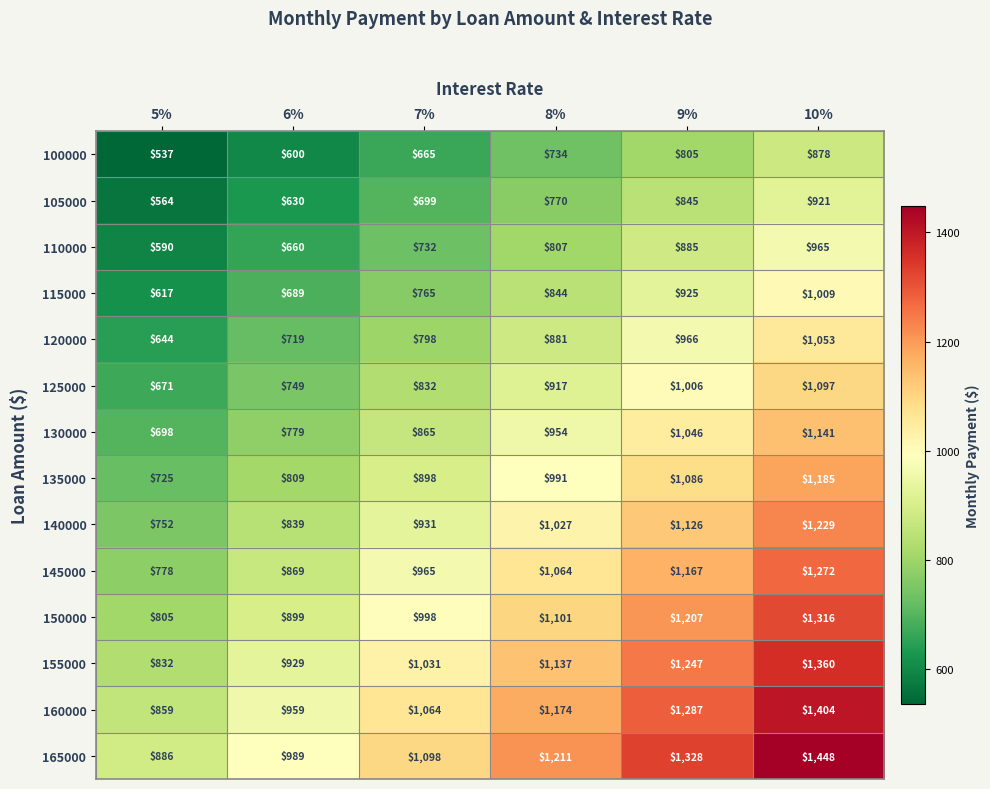

Count the number of categories in the chart.

6